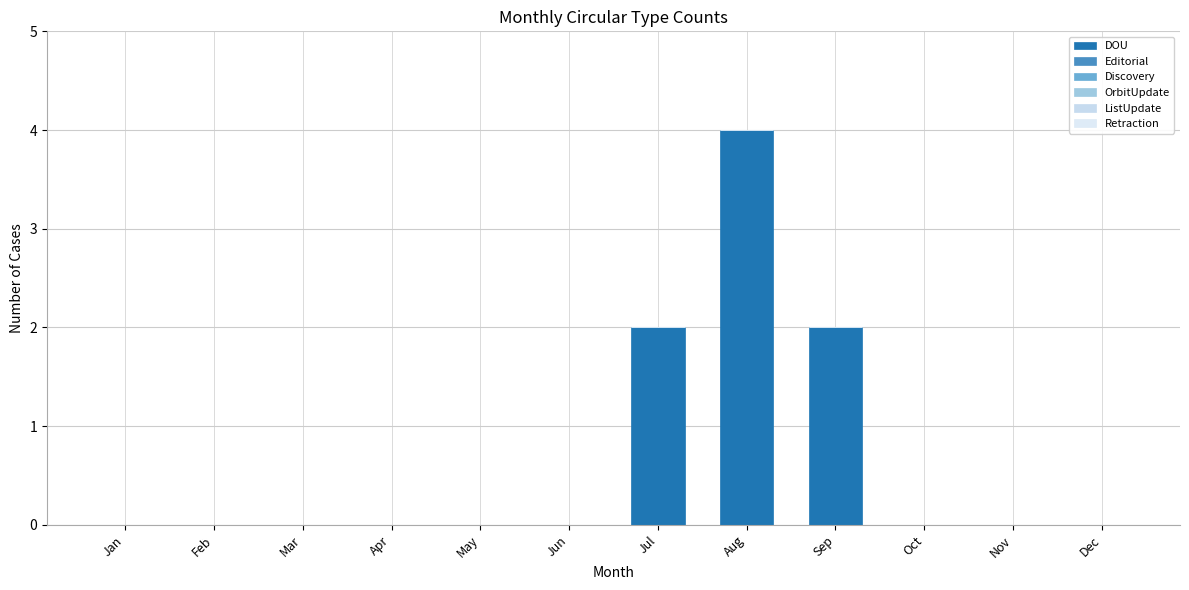

Reading left to right, transcribe all the data shown in this chart.

DOU: Jan=0	Feb=0	Mar=0	Apr=0	May=0	Jun=0	Jul=2	Aug=4	Sep=2	Oct=0	Nov=0	Dec=0
Editorial: Jan=0	Feb=0	Mar=0	Apr=0	May=0	Jun=0	Jul=0	Aug=0	Sep=0	Oct=0	Nov=0	Dec=0
Discovery: Jan=0	Feb=0	Mar=0	Apr=0	May=0	Jun=0	Jul=0	Aug=0	Sep=0	Oct=0	Nov=0	Dec=0
OrbitUpdate: Jan=0	Feb=0	Mar=0	Apr=0	May=0	Jun=0	Jul=0	Aug=0	Sep=0	Oct=0	Nov=0	Dec=0
ListUpdate: Jan=0	Feb=0	Mar=0	Apr=0	May=0	Jun=0	Jul=0	Aug=0	Sep=0	Oct=0	Nov=0	Dec=0
Retraction: Jan=0	Feb=0	Mar=0	Apr=0	May=0	Jun=0	Jul=0	Aug=0	Sep=0	Oct=0	Nov=0	Dec=0